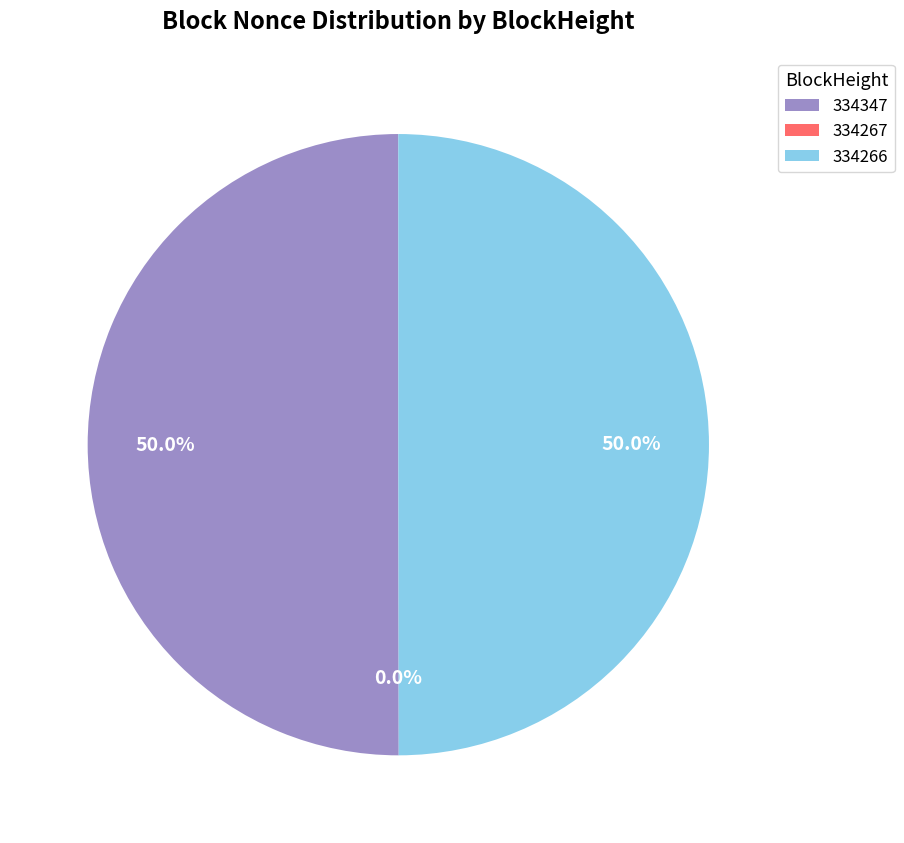

How many slices are in this pie chart?

3